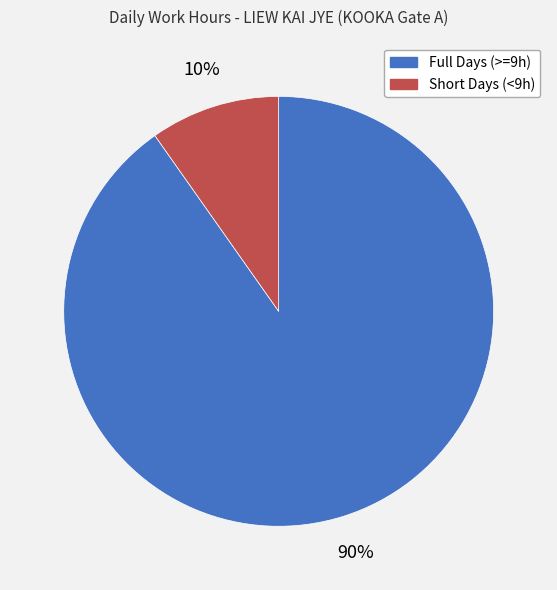

How many slices are in this pie chart?

2